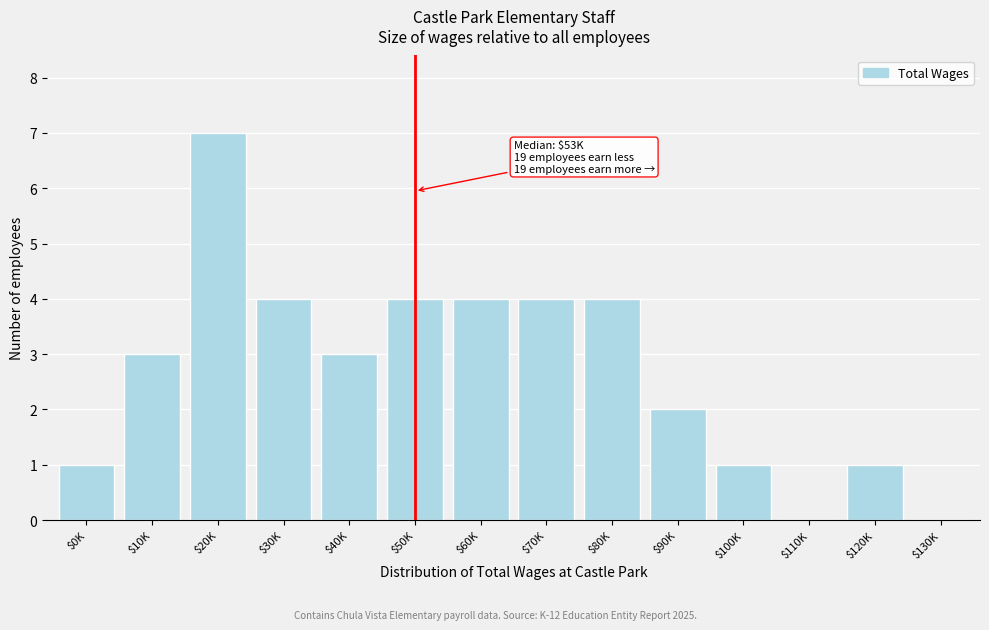

True or false: the data shows 1 at $100K.

True